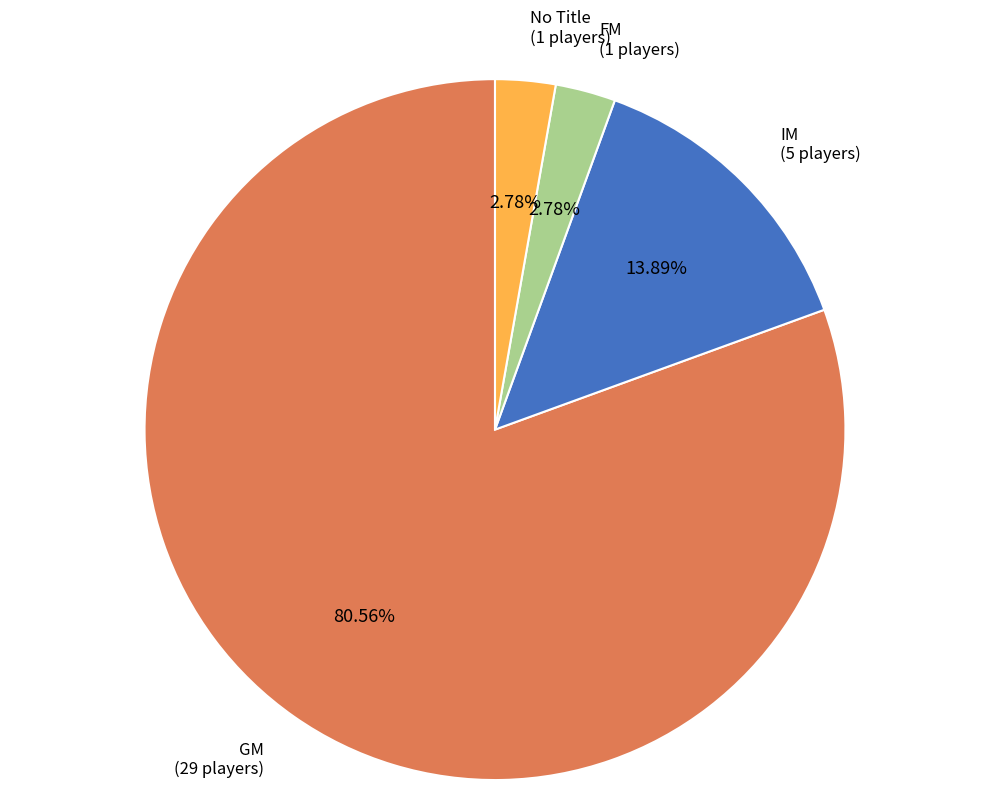

Is there any slice that represents more than half of the pie?

Yes